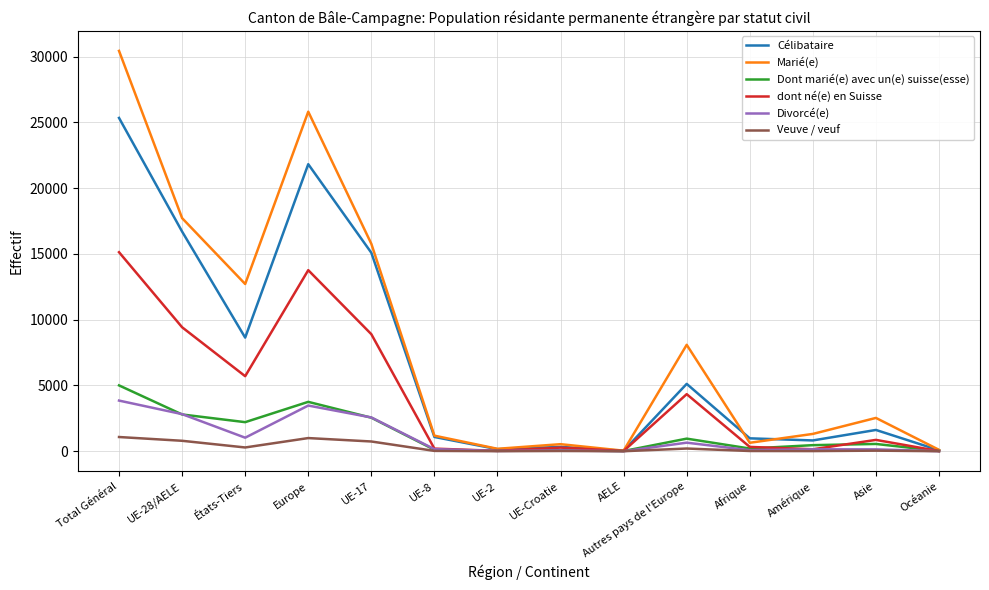

Rank the series at Autres pays de l'Europe from highest to lowest value.

Marié(e), Célibataire, dont né(e) en Suisse, Dont marié(e) avec un(e) suisse(esse), Divorcé(e), Veuve / veuf